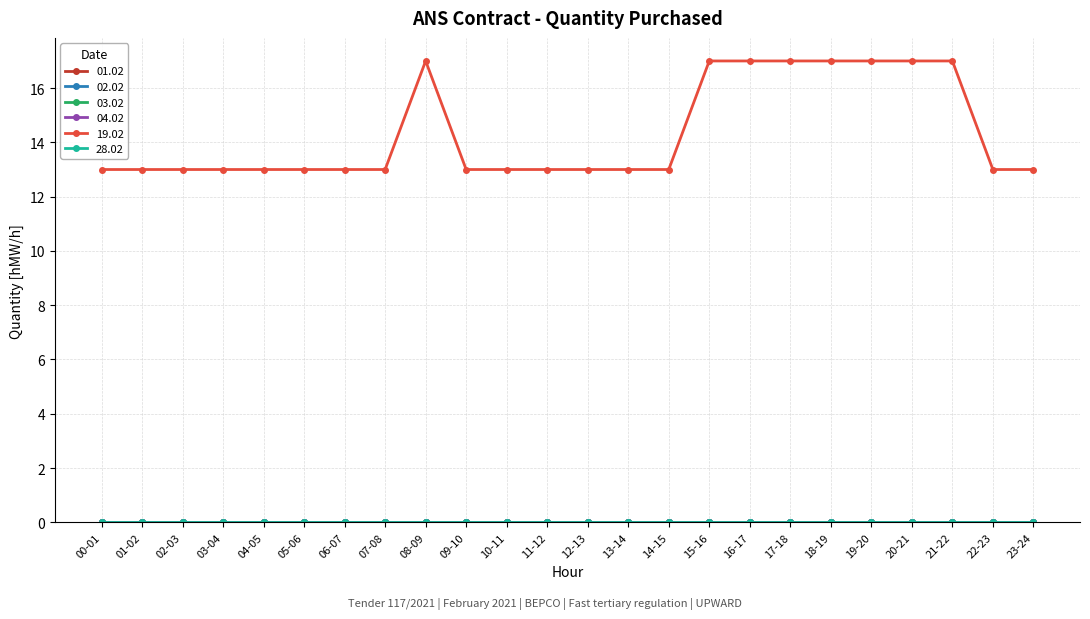

Does the chart have visible grid lines?

Yes